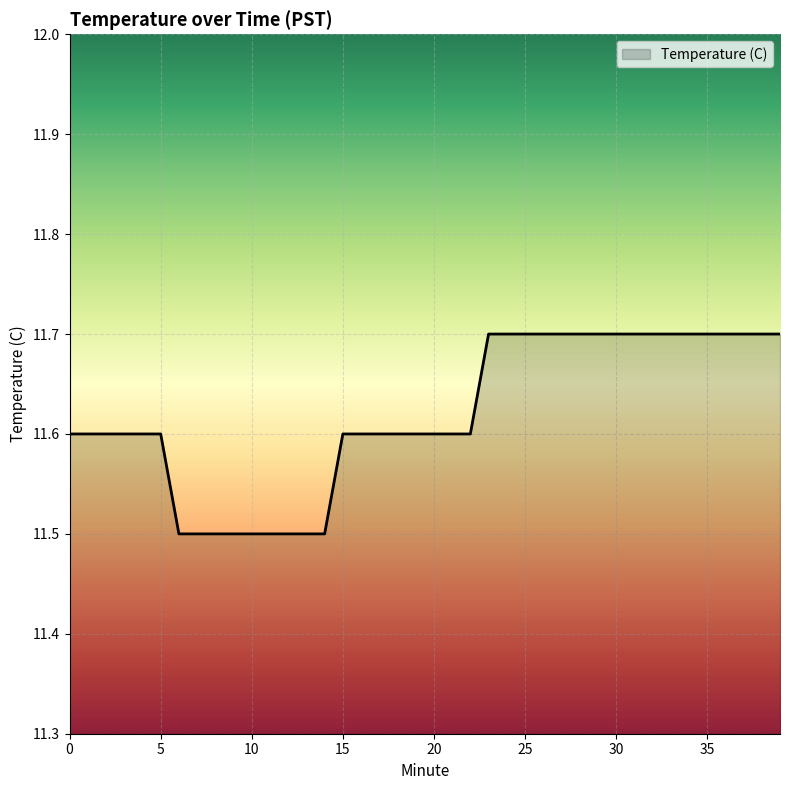

What is the greatest value displayed?

11.7